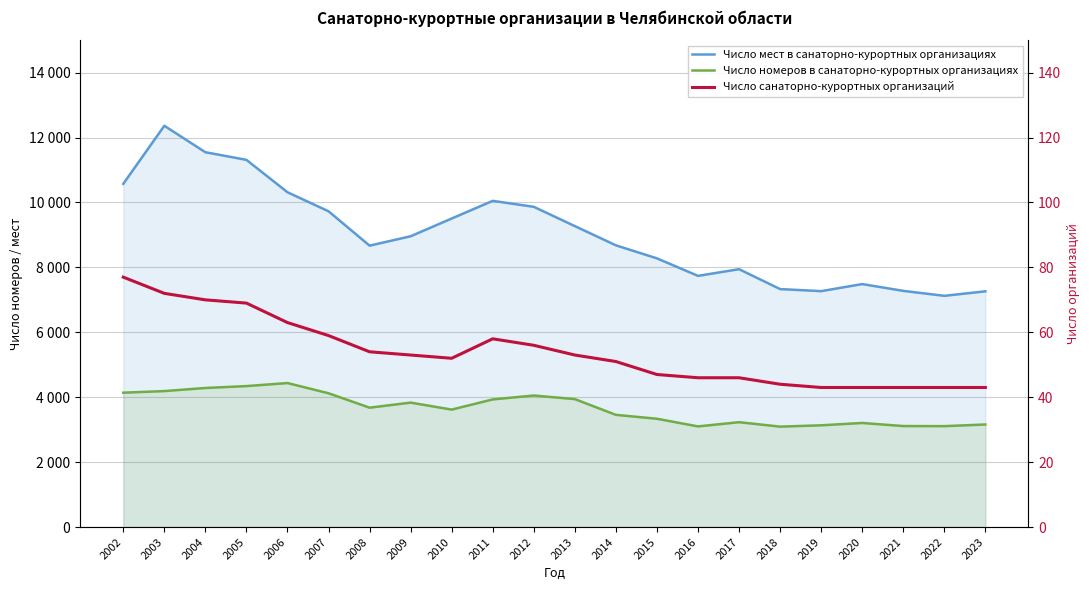

How many lines are shown in the chart?

3